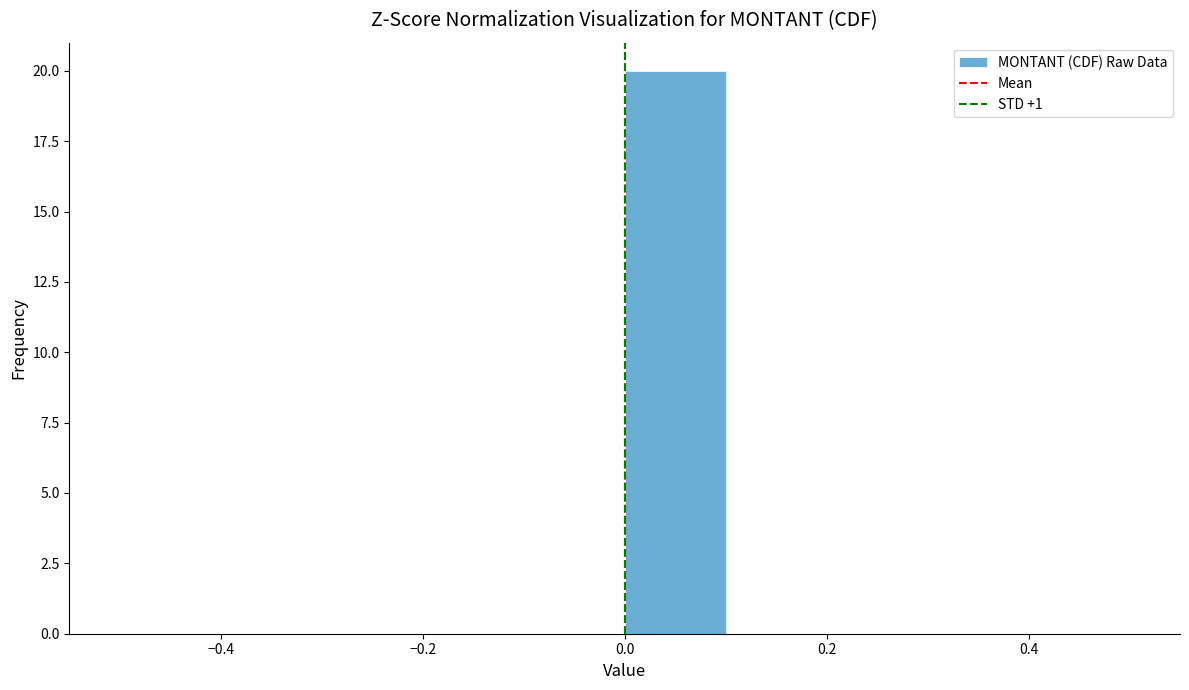

Reading left to right, transcribe this chart: for each bar, give the range it covers on the x-axis and its height. The values are not printed on the chart, so give them approximately, as read against the axis.

-0.5 to -0.4: 0
-0.4 to -0.3: 0
-0.3 to -0.2: 0
-0.2 to -0.1: 0
-0.1 to 0.0: 0
0.0 to 0.1: 20
0.1 to 0.2: 0
0.2 to 0.3: 0
0.3 to 0.4: 0
0.4 to 0.5: 0